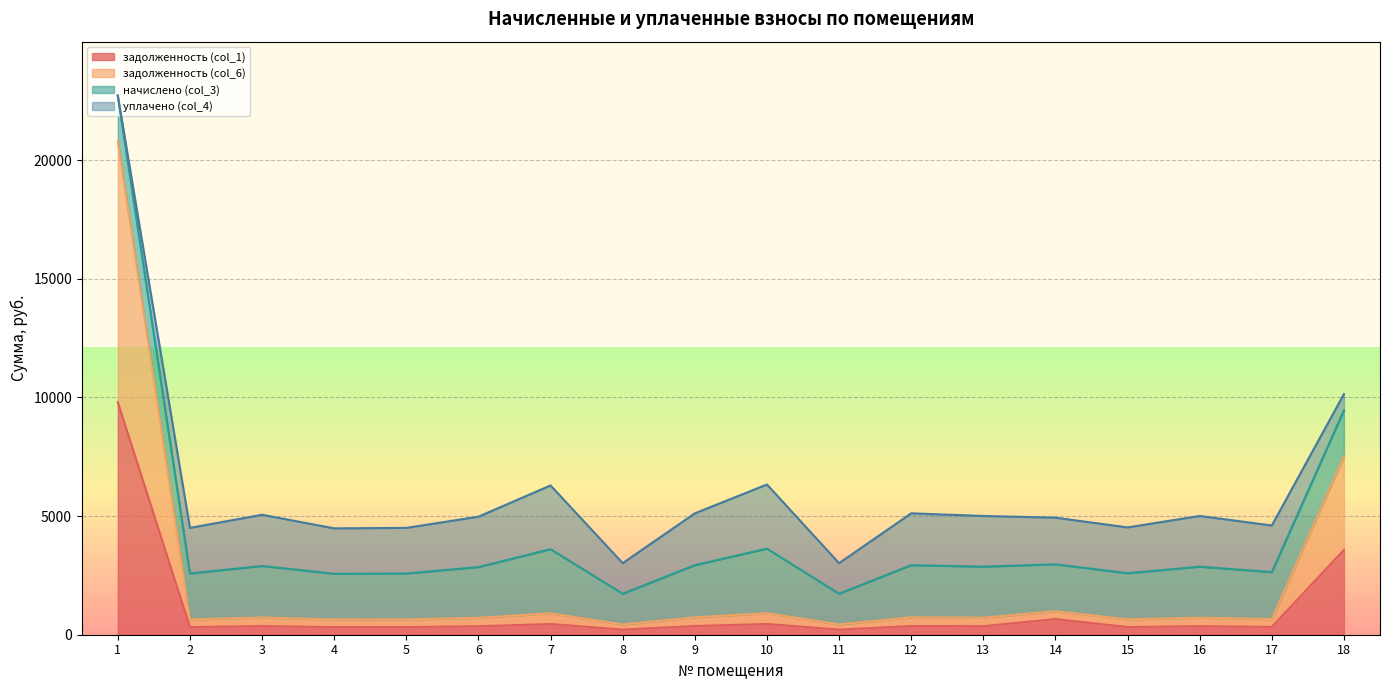

How many interior local peaks does the задолженность (col_1) series have?

6